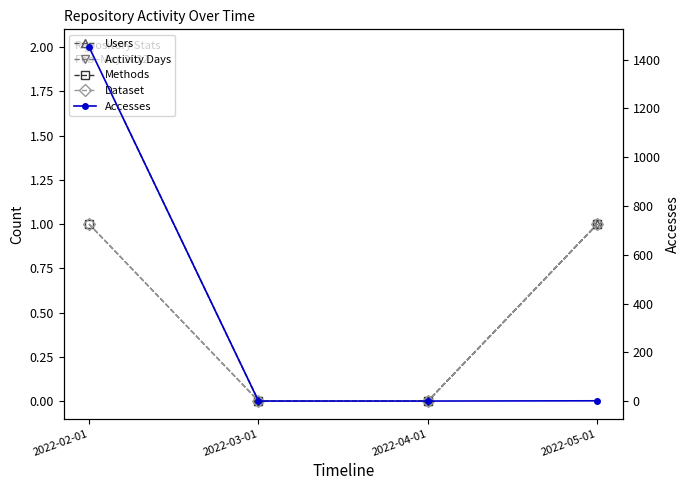

True or false: Accesses has a value of 0 at 2022-03-01.

True